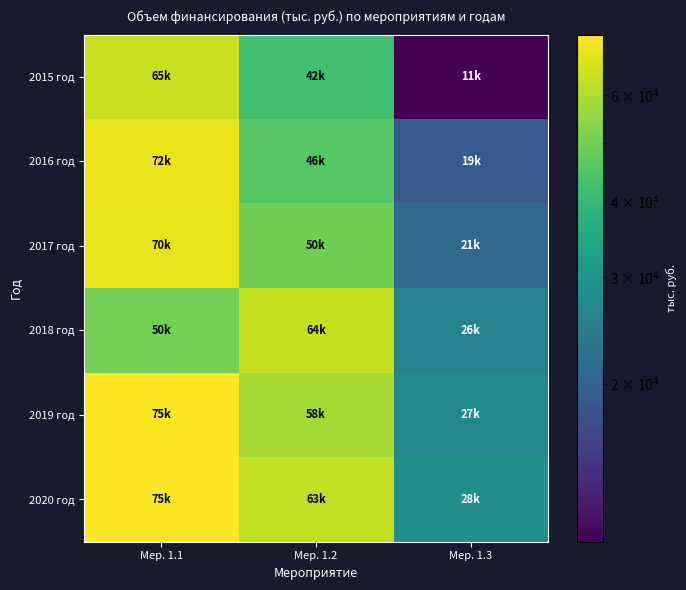

At which category is the sum across all series the highest?

Мер. 1.1